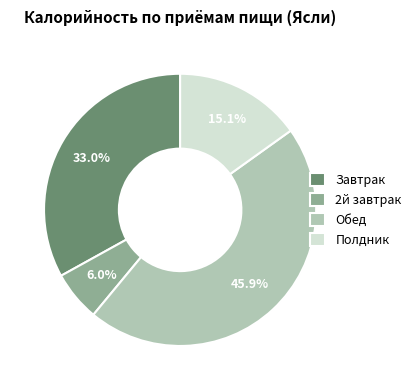

Which category has the smallest portion of the pie?

2й завтрак